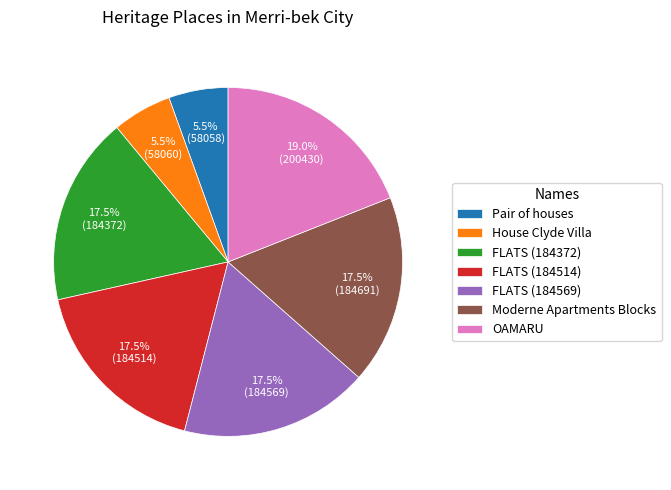

Is FLATS (184372) the majority of the pie?

No